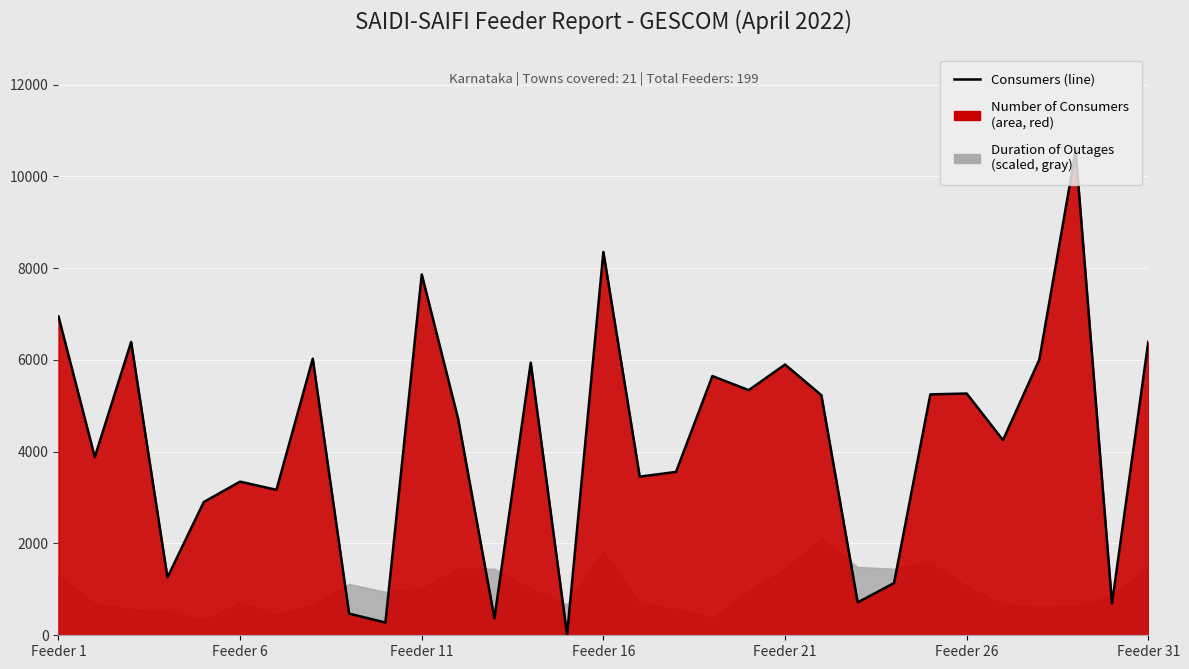

How many lines are shown in the chart?

1